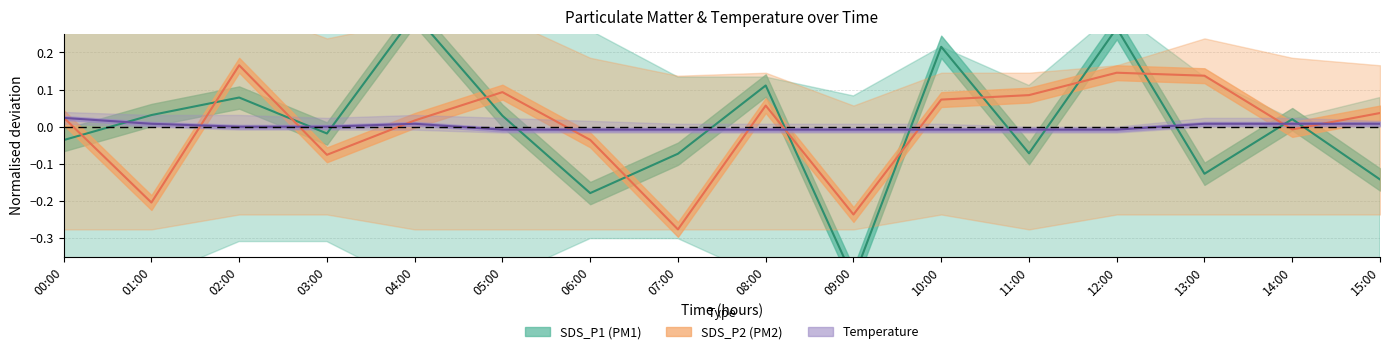

Where do SDS_P2 center and Temp center first cross each other?

00:00 and 01:00